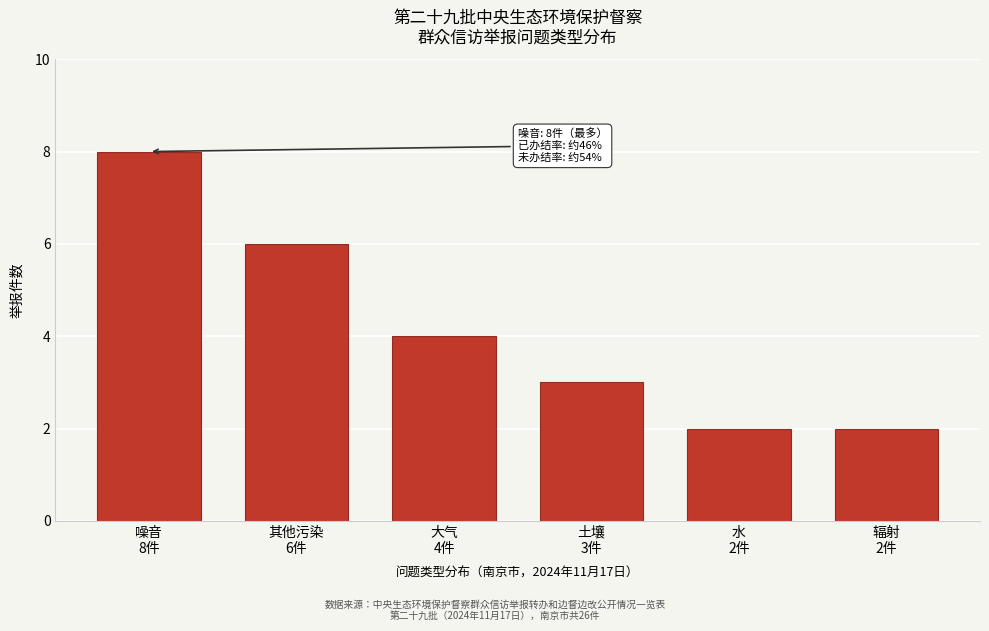

Reading left to right, what are all the values shown in this chart?

8	6	4	3	2	2